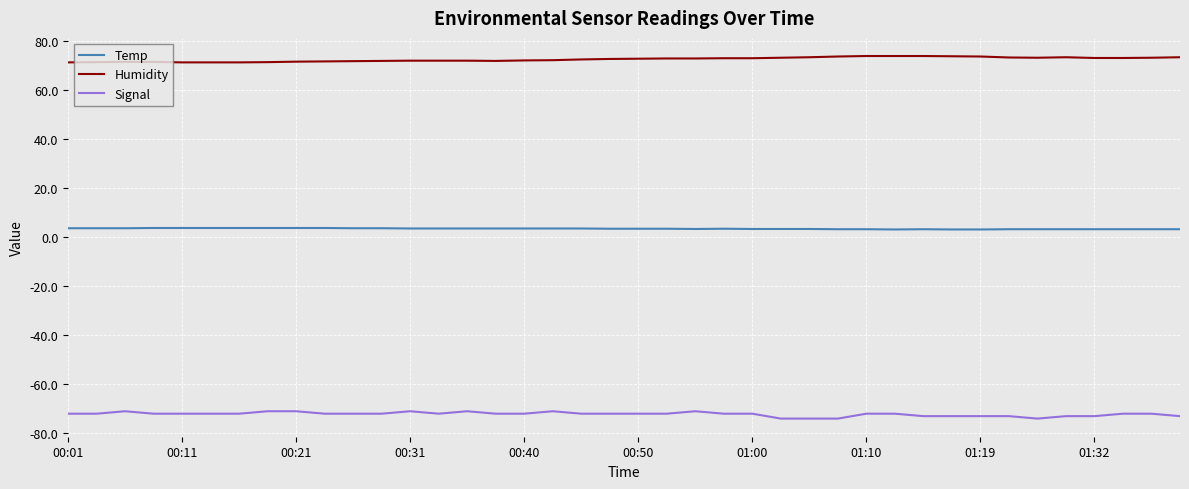

What is the minimum value for Signal?

-74.0